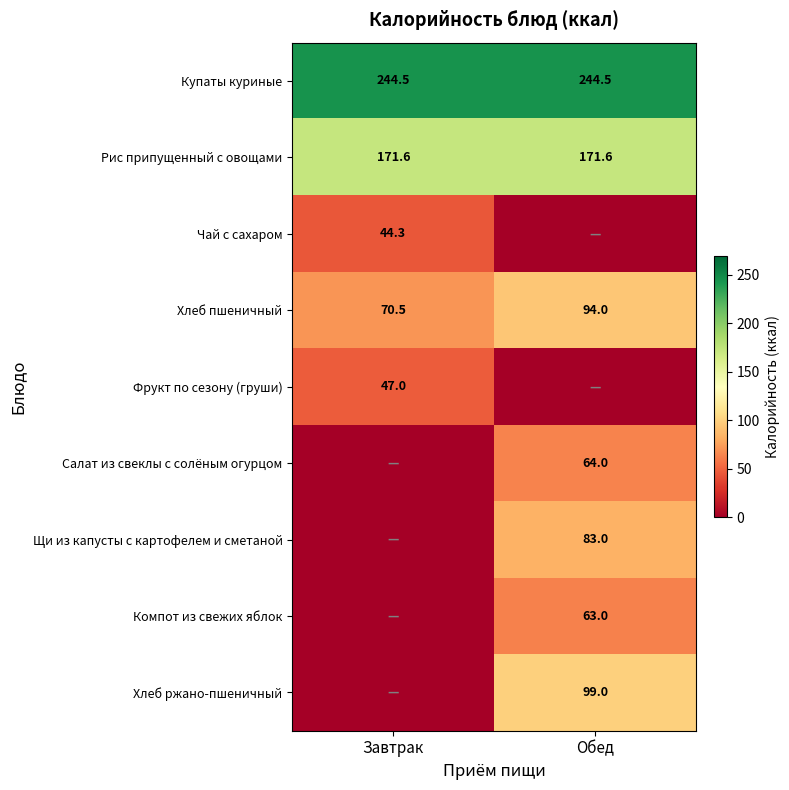

At which category is the sum across all series the highest?

Обед